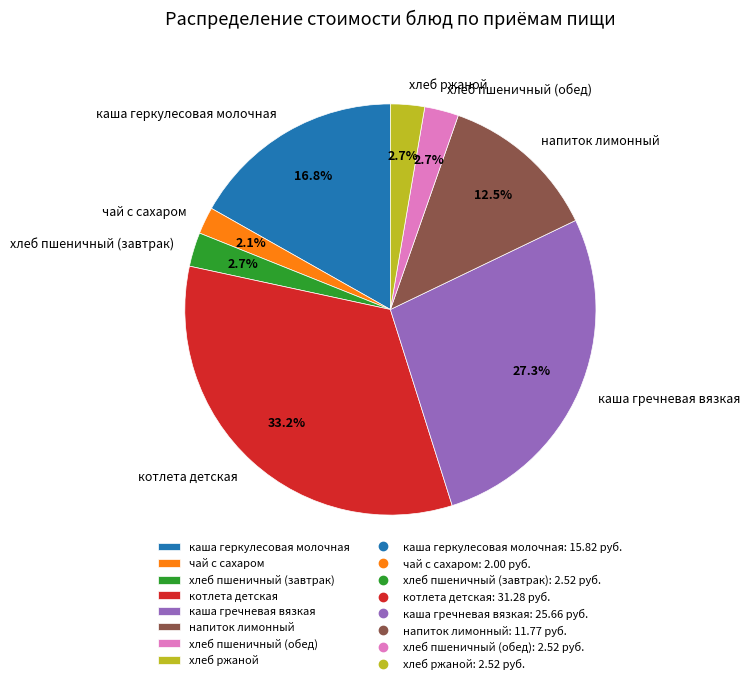

Does котлета детская represent more than half of the total?

No